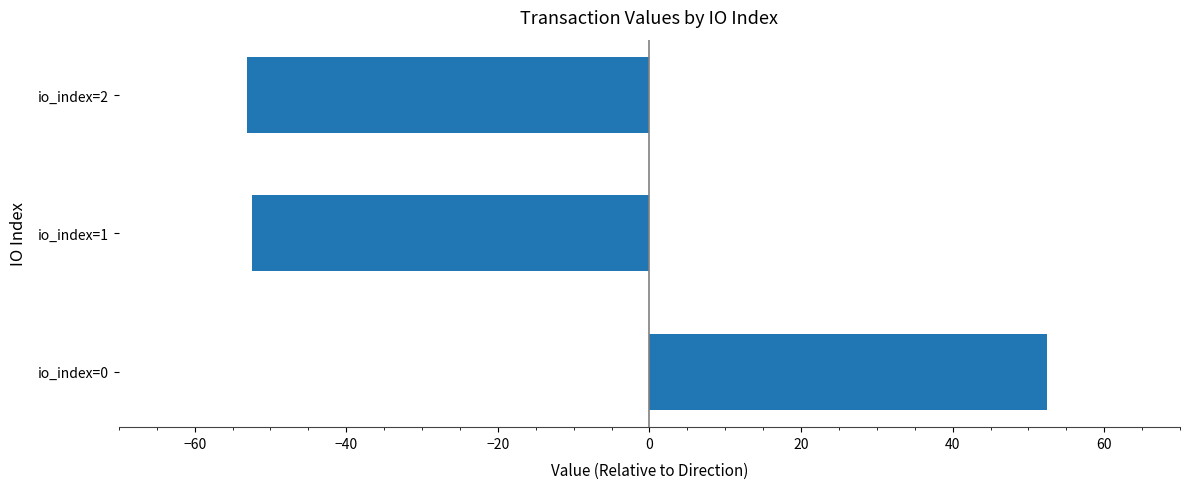

Read the value at io_index=2.

-53.1